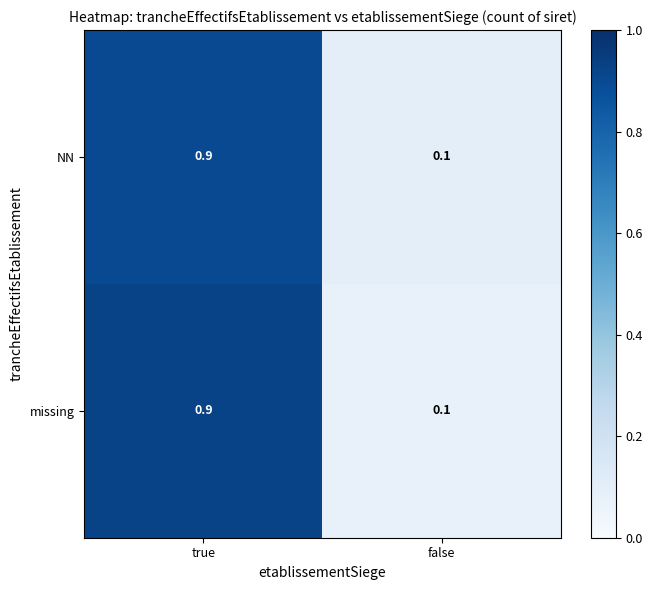

What is the total value across all series at true?

1.8